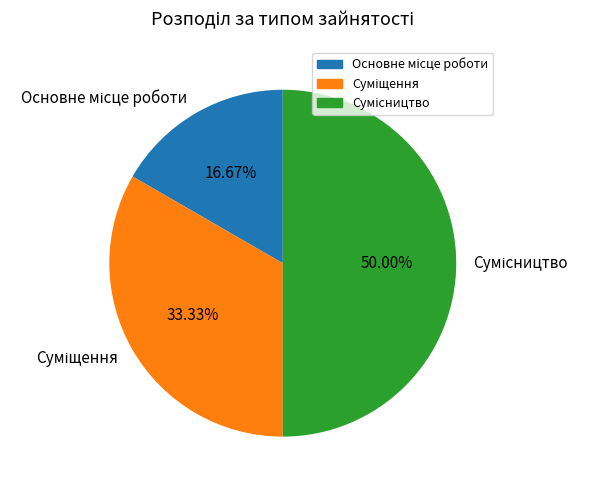

What percentage is the Основне місце роботи slice, to the nearest percent?

17%